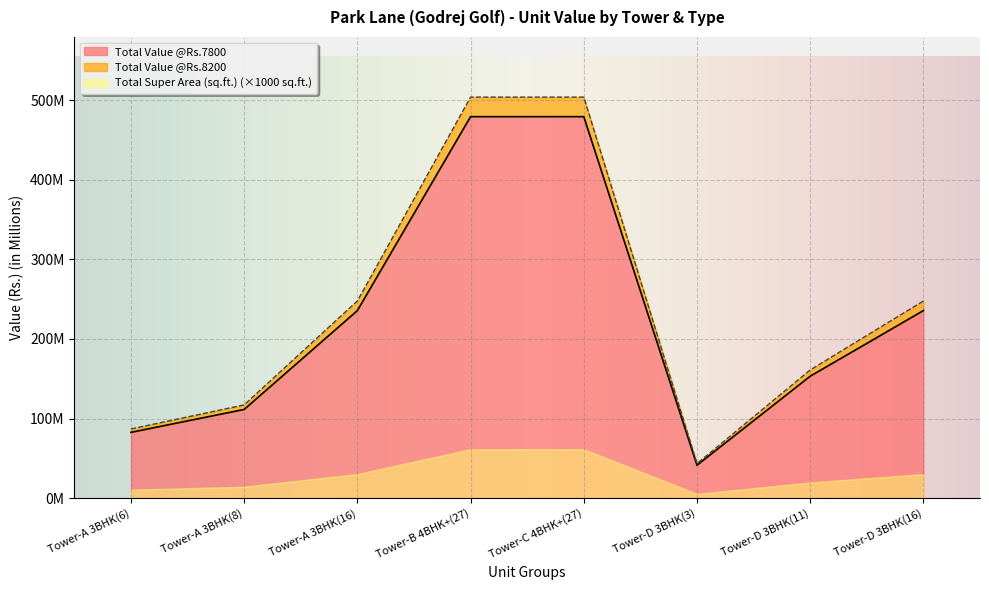

Which category has the highest value in the Total Super Area (sq.ft.) series?

Tower-B 4BHK+(27)